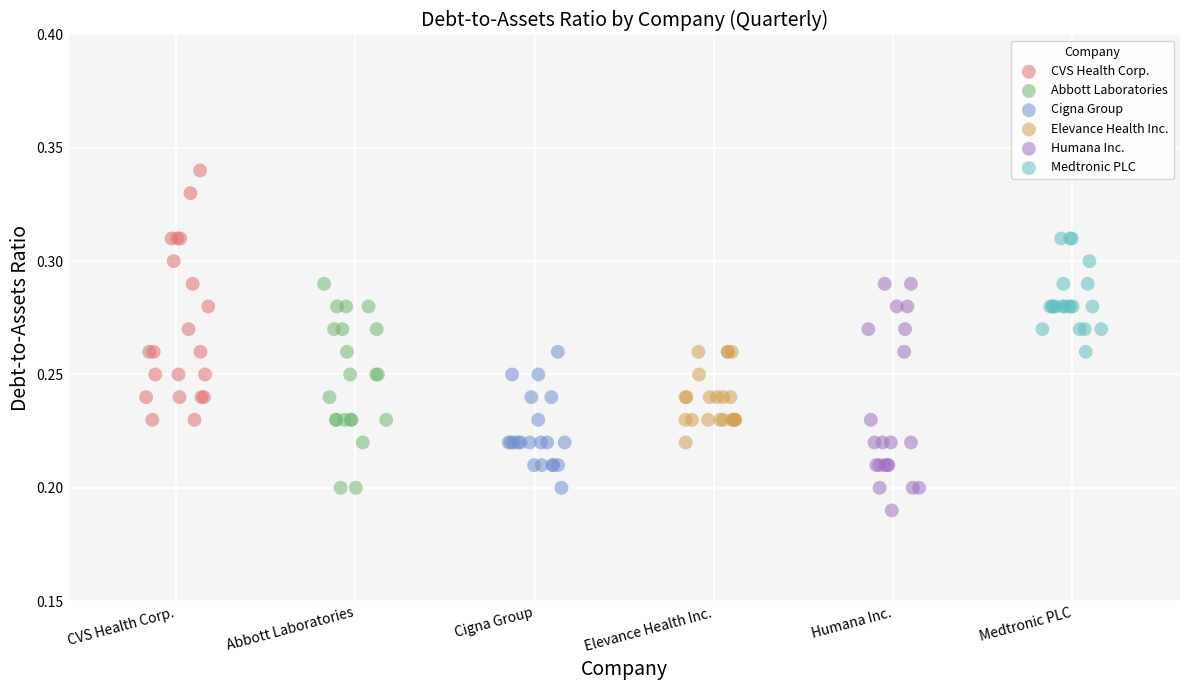

What are all the series names shown in the legend?

CVS Health Corp., Abbott Laboratories, Cigna Group, Elevance Health Inc., Humana Inc., Medtronic PLC